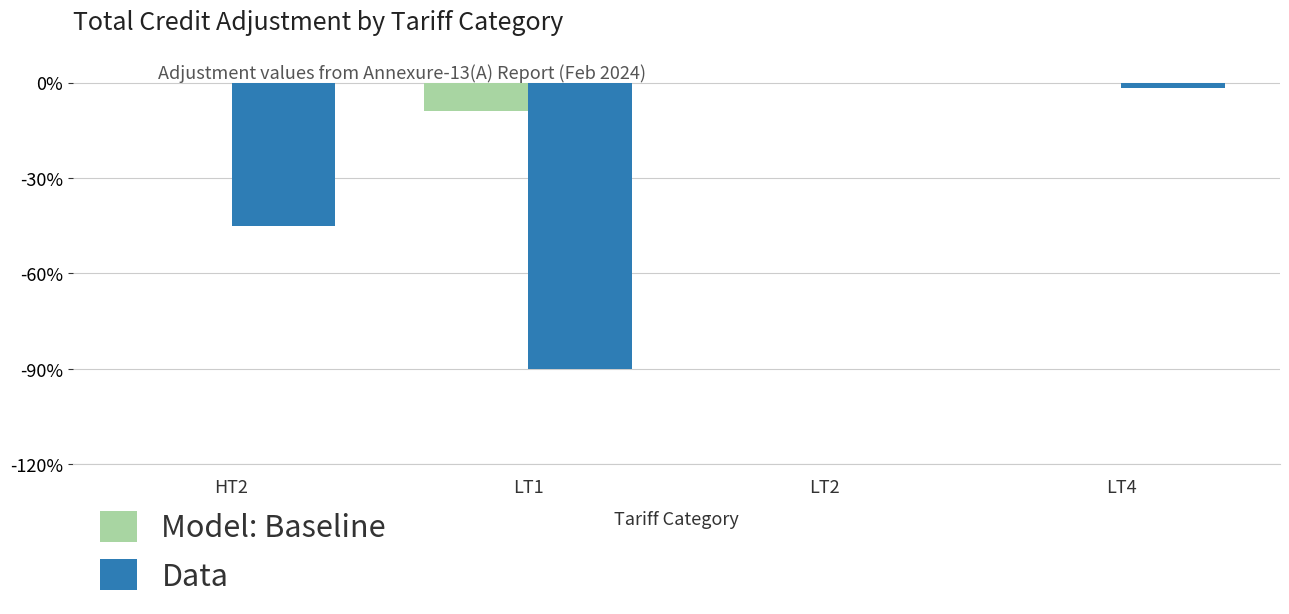

True or false: Data has a value of -160.7 at LT1.

False